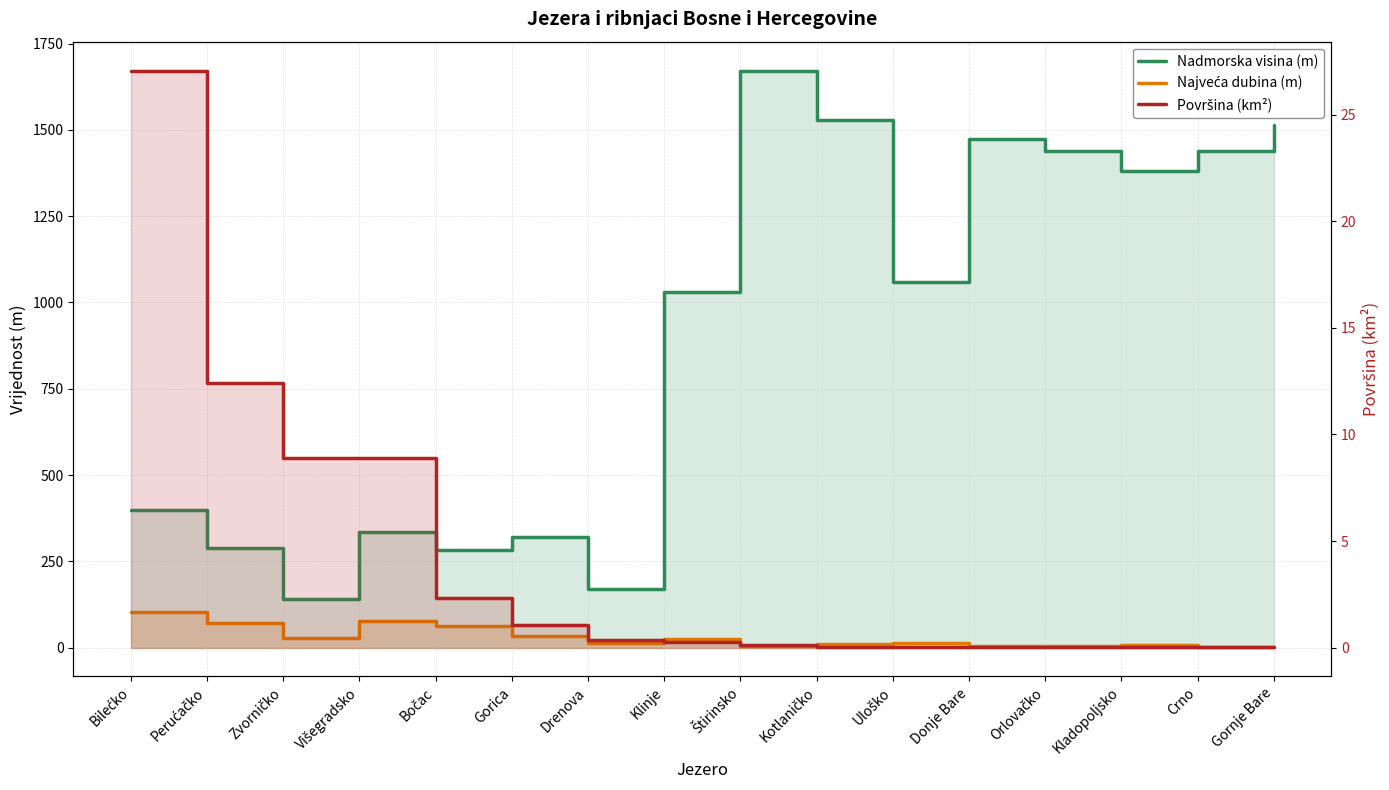

Rank the series at Kladopoljsko from highest to lowest value.

Nadmorska visina (m), Najveća dubina (m), Površina (km²)